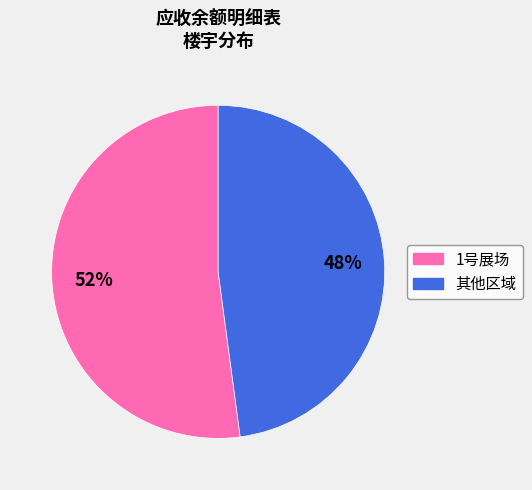

To the nearest percent, what is the average slice percentage?

50%